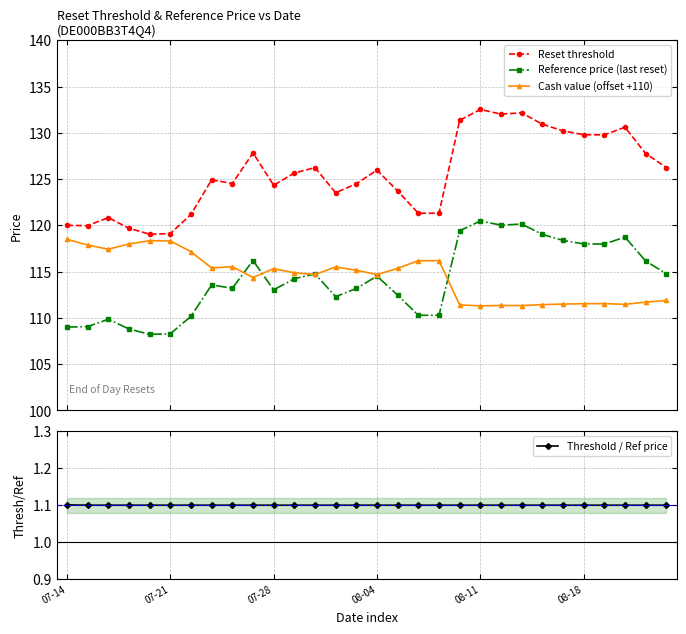

What is the value of the Cash value (offset +110) point at the 24th from the left?

111.4